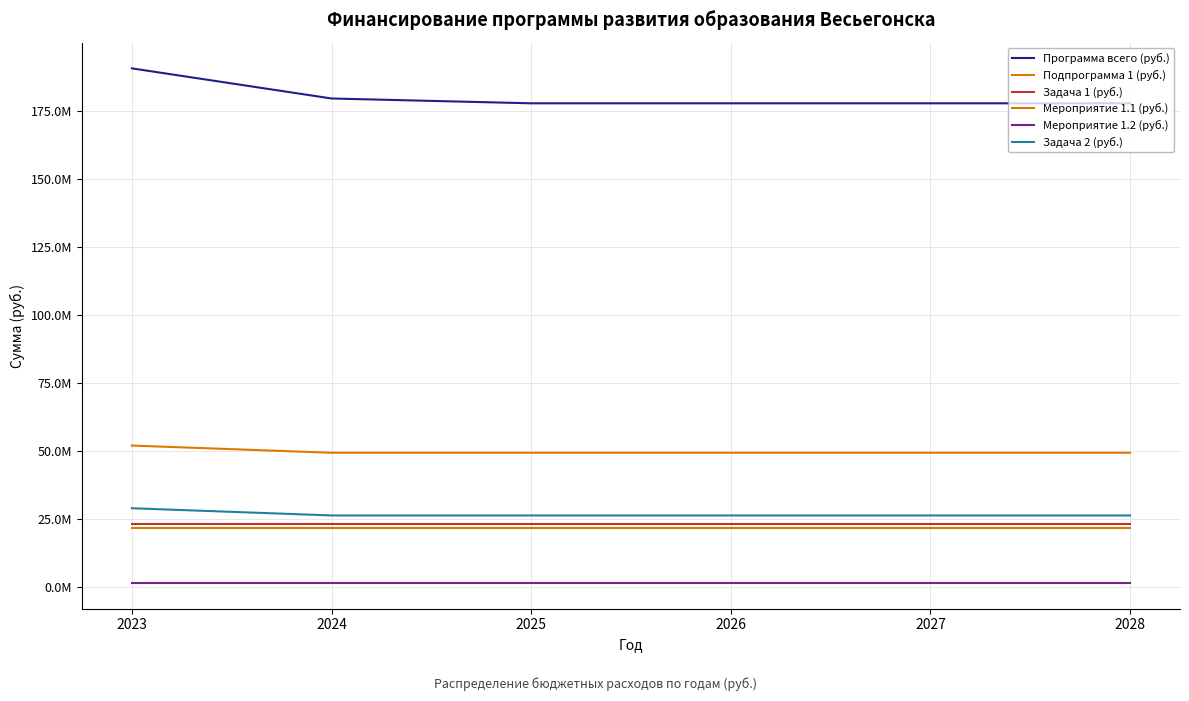

What are all the series names shown in the legend?

Программа всего (руб.), Подпрограмма 1 (руб.), Задача 1 (руб.), Мероприятие 1.1 (руб.), Мероприятие 1.2 (руб.), Задача 2 (руб.)